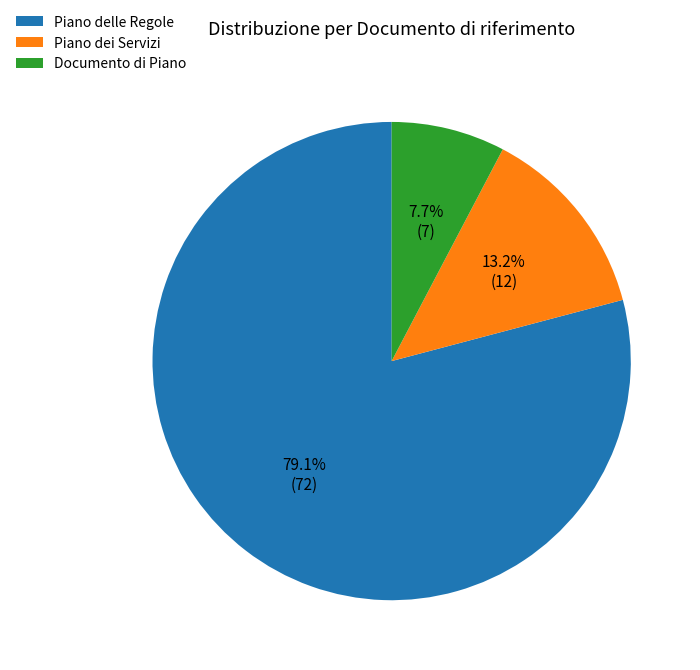

What percentage do Piano delle Regole and Piano dei Servizi together represent?

92.3%